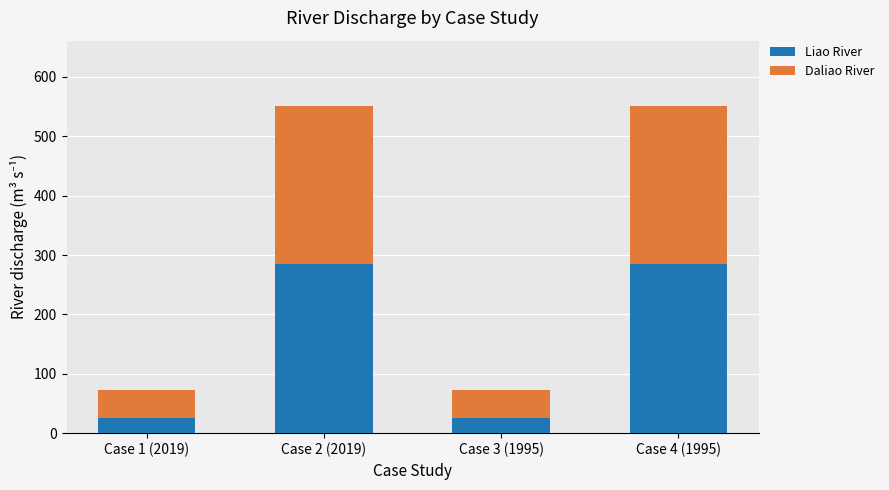

The value of Liao River at Case 2 (2019) is 408. True or false?

False